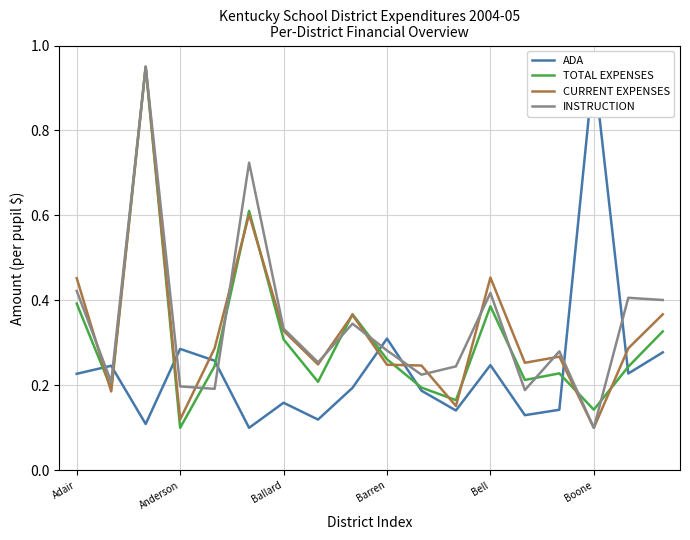

True or false: ADA and TOTAL EXPENSES intersect in this chart.

True